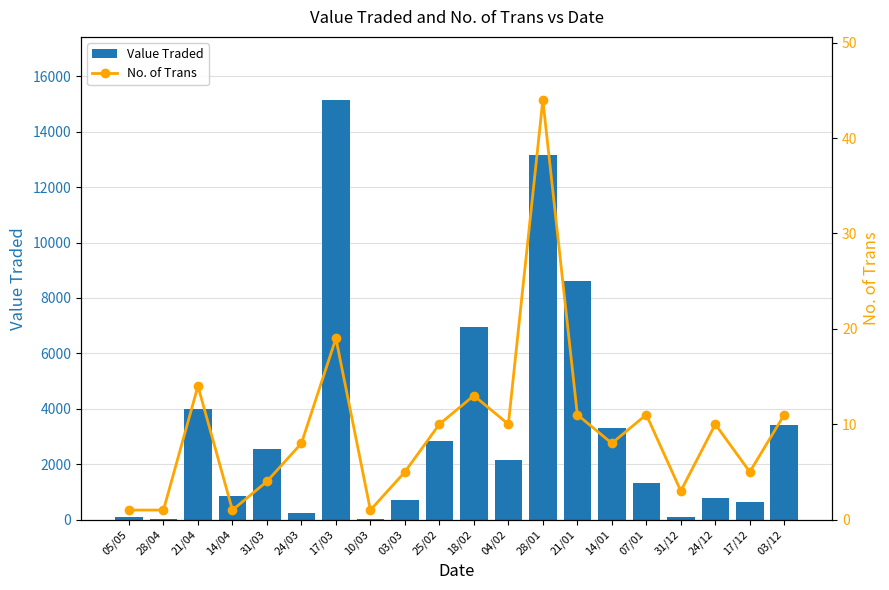

What is the value of the Value Traded bar at the 6th from the left?

251